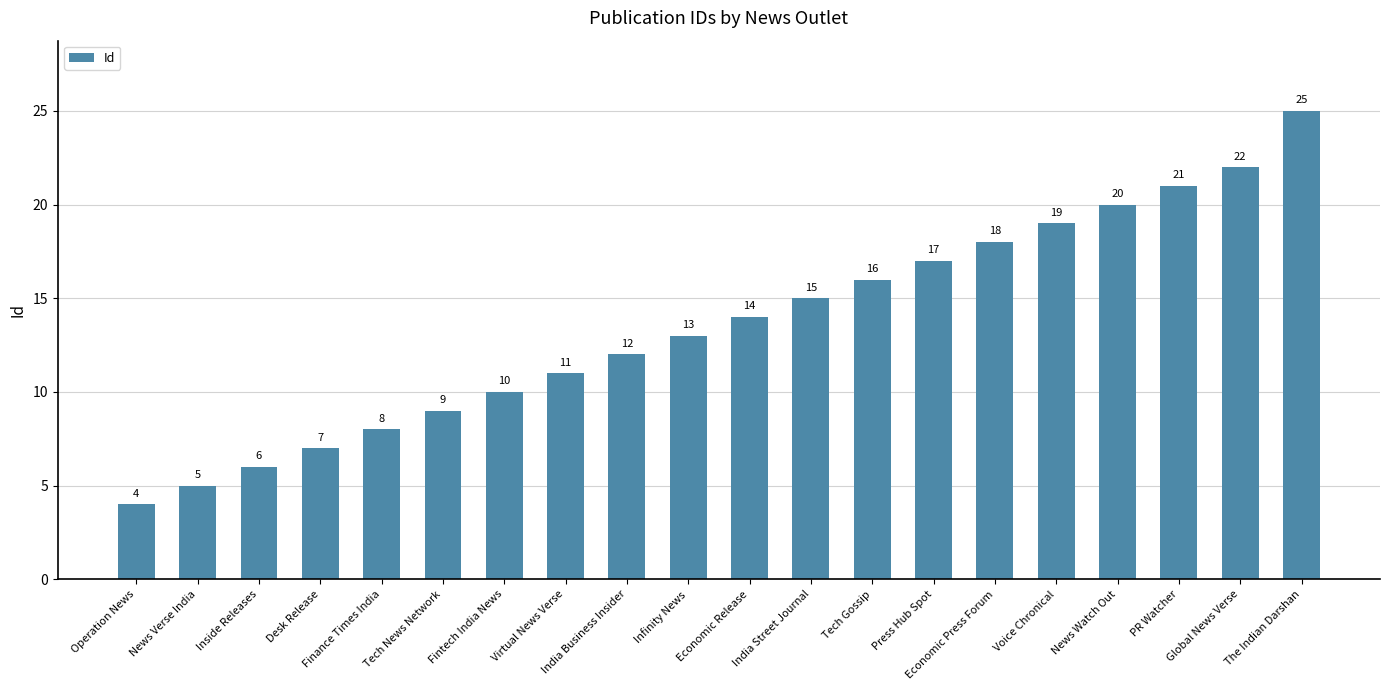

Reading right to left, transcribe all the data shown in this chart.

The Indian Darshan=25	Global News Verse=22	PR Watcher=21	News Watch Out=20	Voice Chronical=19	Economic Press Forum=18	Press Hub Spot=17	Tech Gossip=16	India Street Journal=15	Economic Release=14	Infinity News=13	India Business Insider=12	Virtual News Verse=11	Fintech India News=10	Tech News Network=9	Finance Times India=8	Desk Release=7	Inside Releases=6	News Verse India=5	Operation News=4